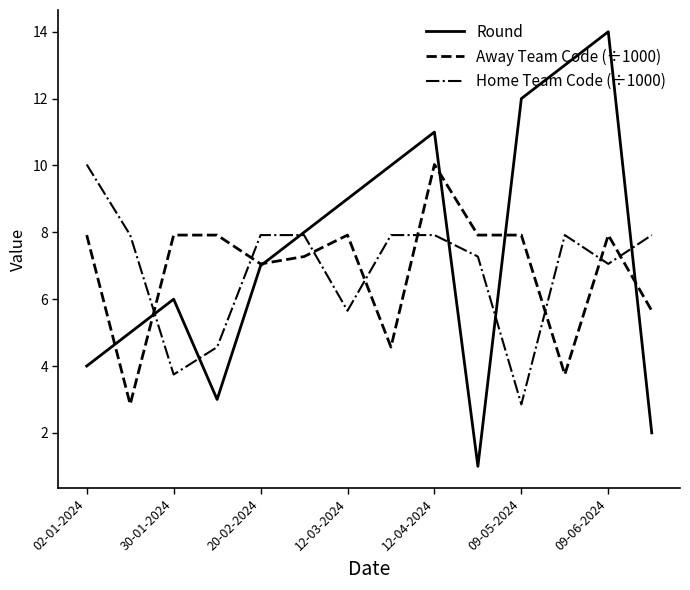

Which series has the largest range (max minus min)?

Round